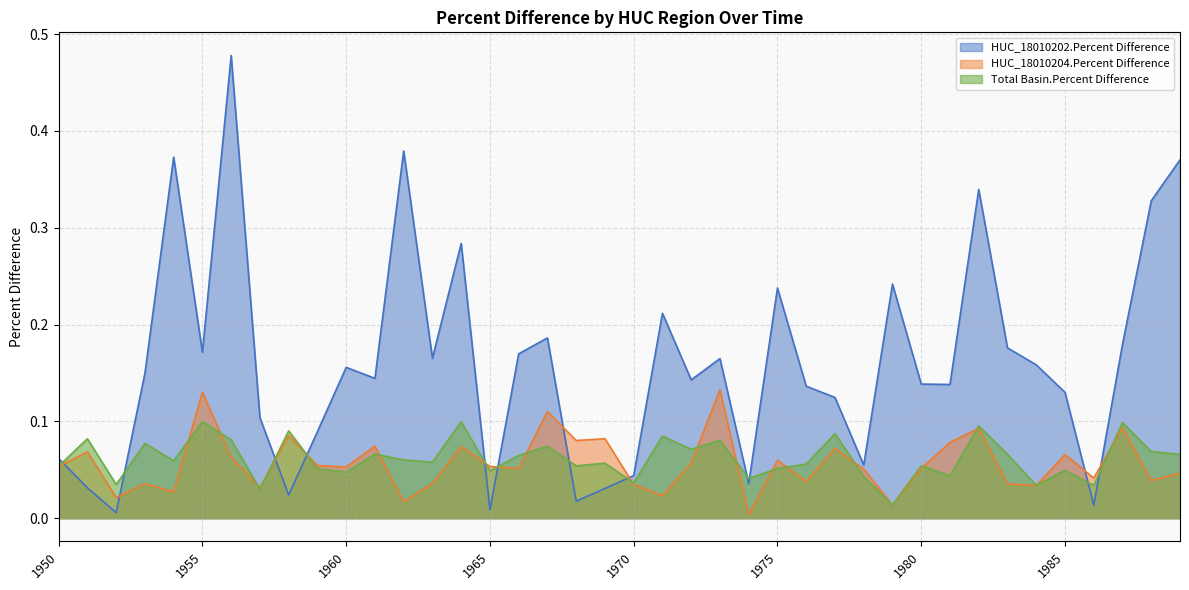

True or false: Total Basin.Percent Difference has a value of 0.1 at 1964.

True